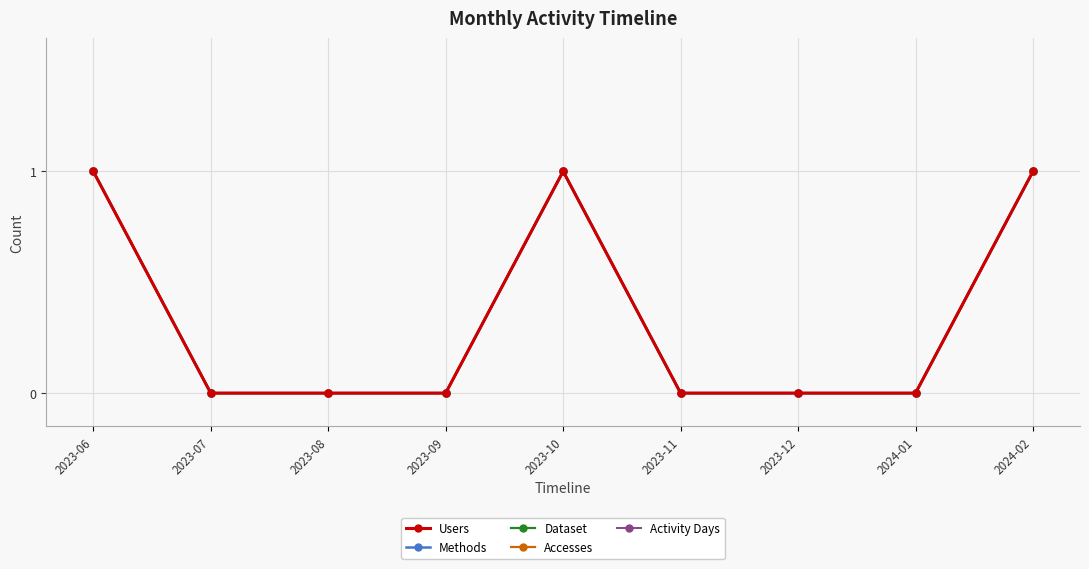

Rank the categories by Accesses value from lowest to highest.

2023-07, 2023-08, 2023-09, 2023-11, 2023-12, 2024-01, 2023-06, 2023-10, 2024-02